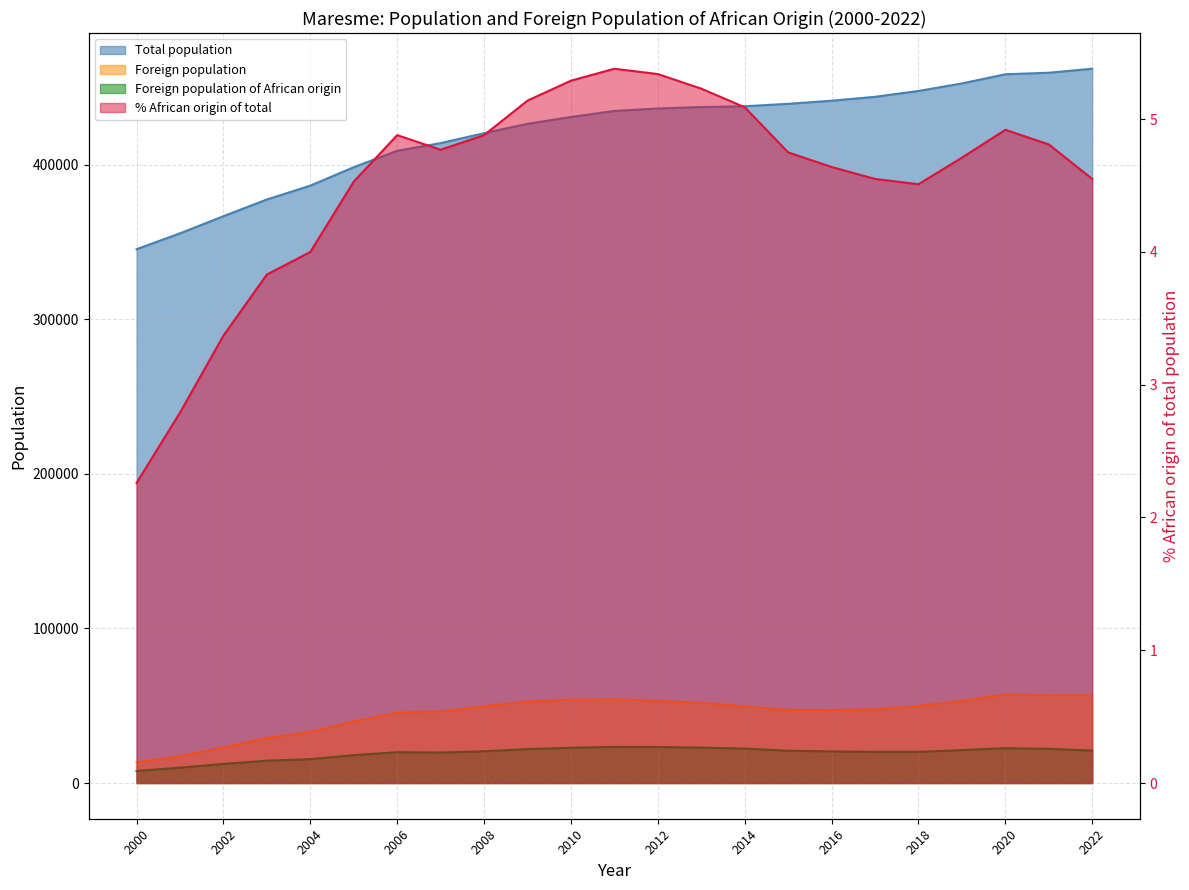

Which label corresponds to the largest value in the chart?

2022